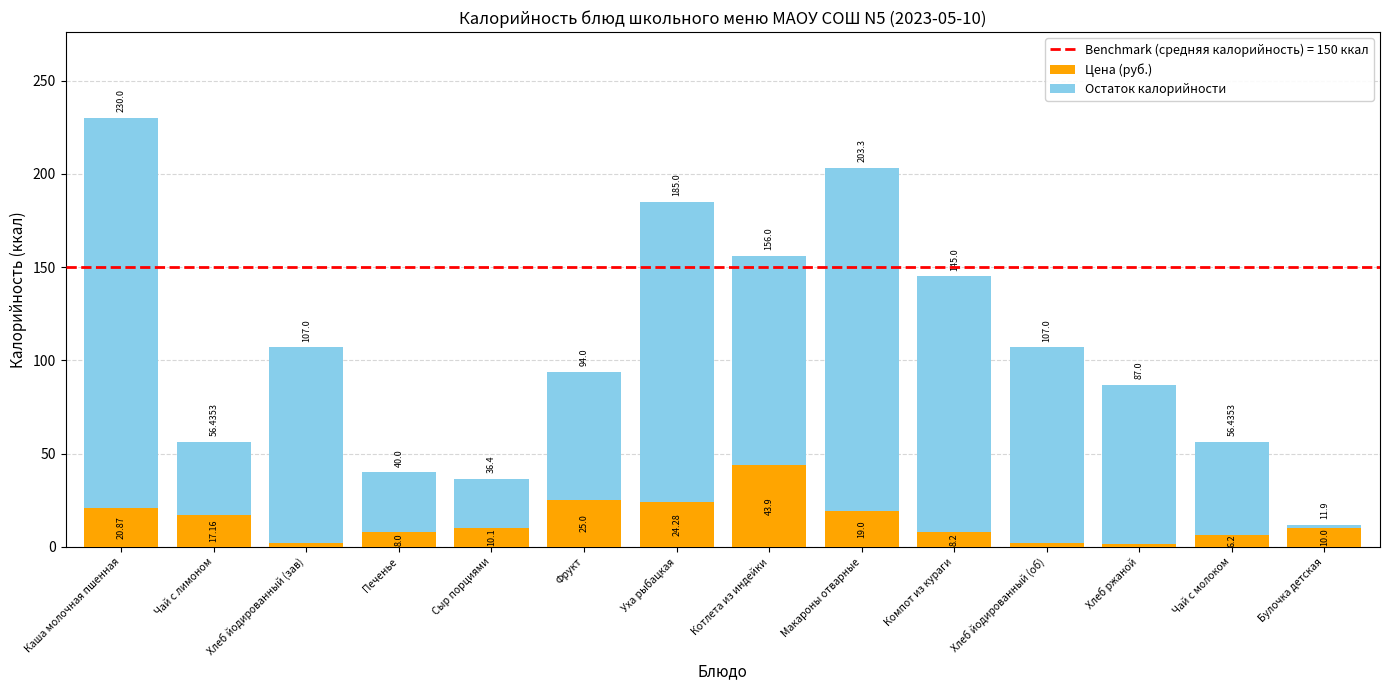

Which series changed the most between Чай с лимоном and Котлета из индейки?

Остаток калорийности